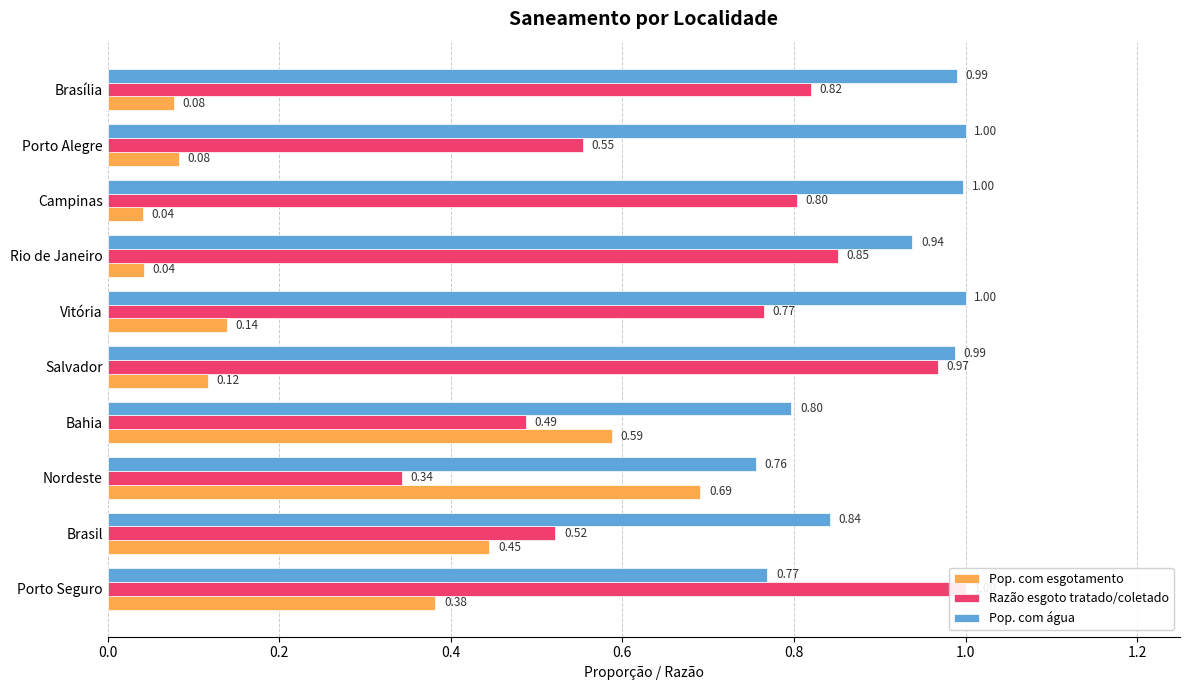

Which series has the largest range (max minus min)?

Razão esgoto tratado/coletado